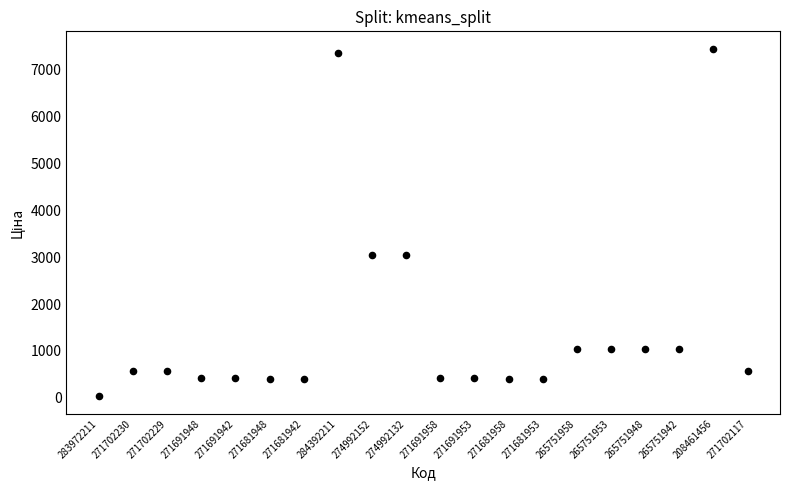

What is the range of Y values (max minus min)?

7421.8